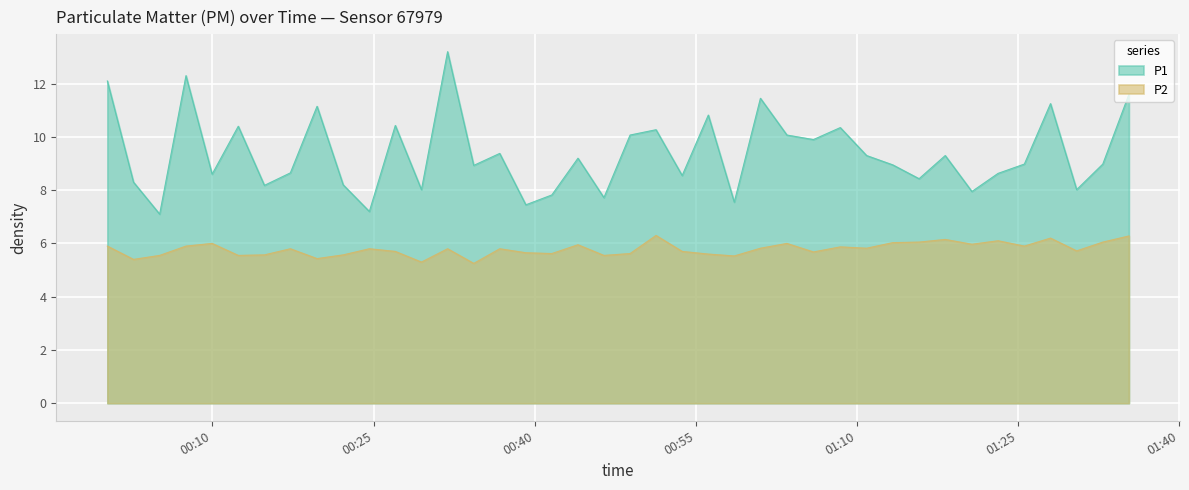

The value of P1 at 2023-04-24T01:23:07 is 3.7. True or false?

False